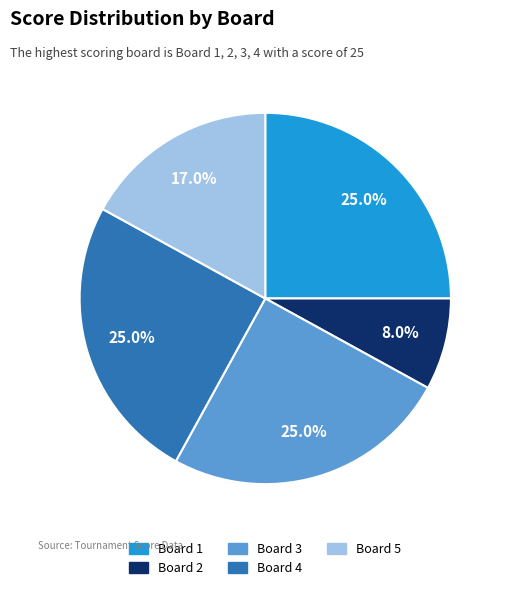

Does any single category account for the majority?

No